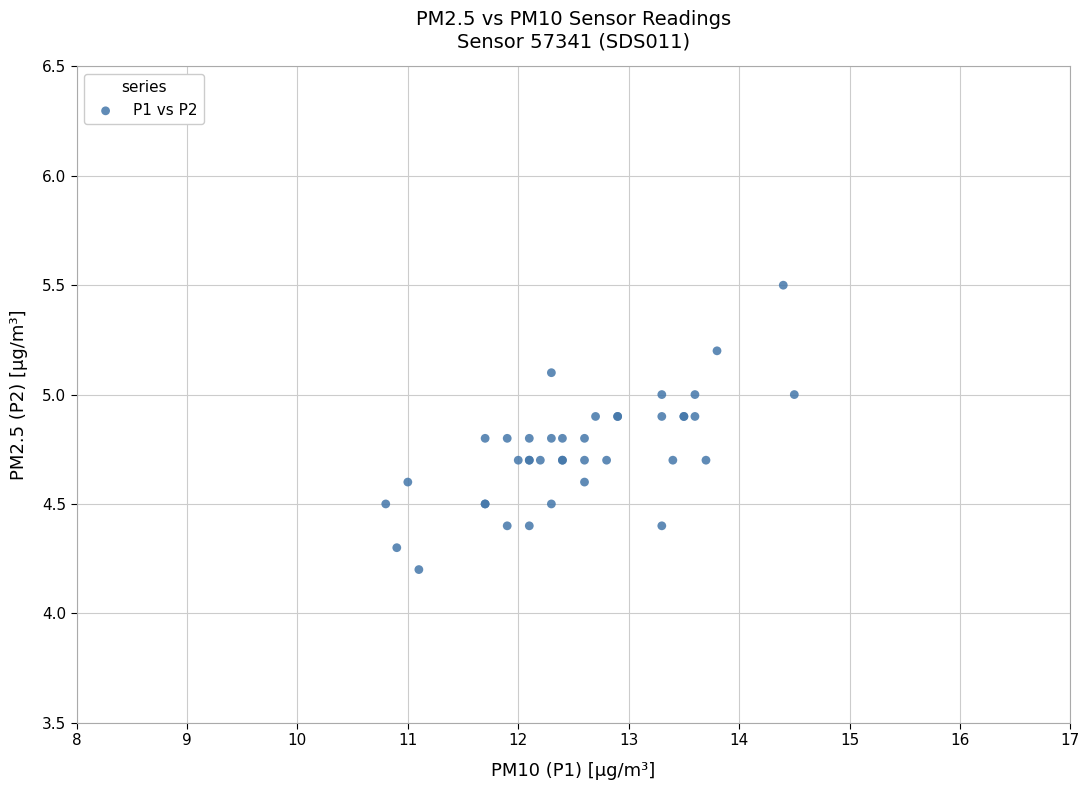

What Y value in the scatter plot is closest to 4?

4.2